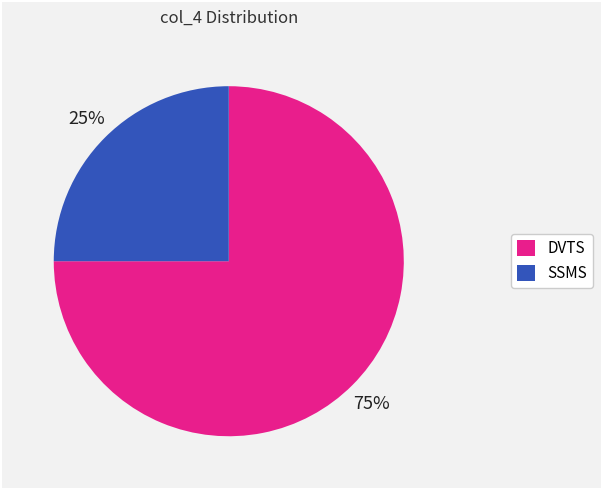

To the nearest percent, what is the difference between the largest and smallest slice percentages?

50%